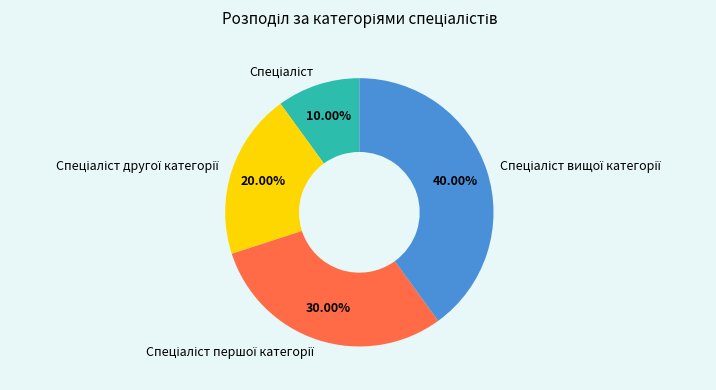

Is there any slice that represents more than half of the pie?

No